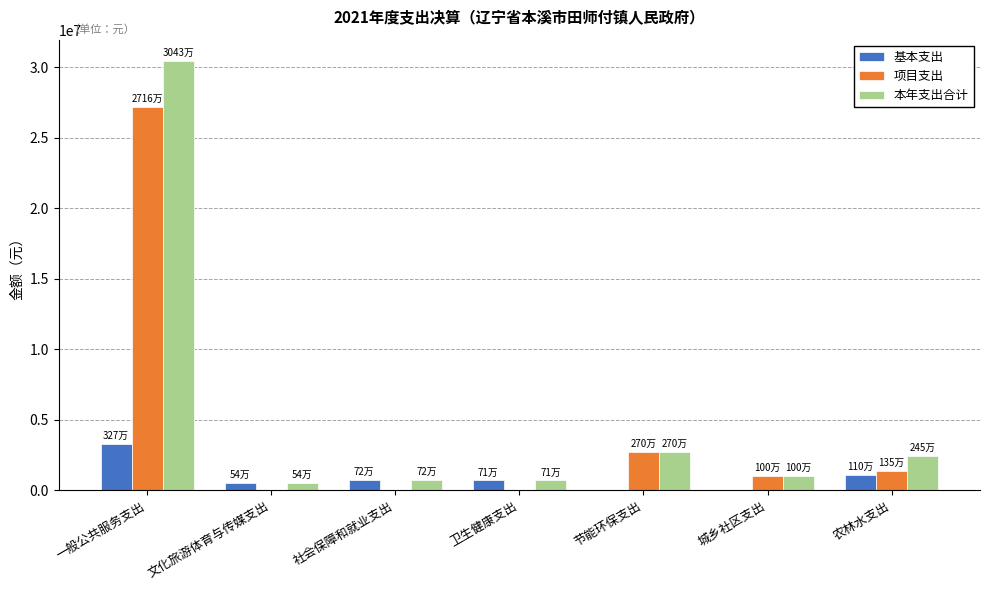

True or false: 本年支出合计 has a value of 720715 at 节能环保支出.

False